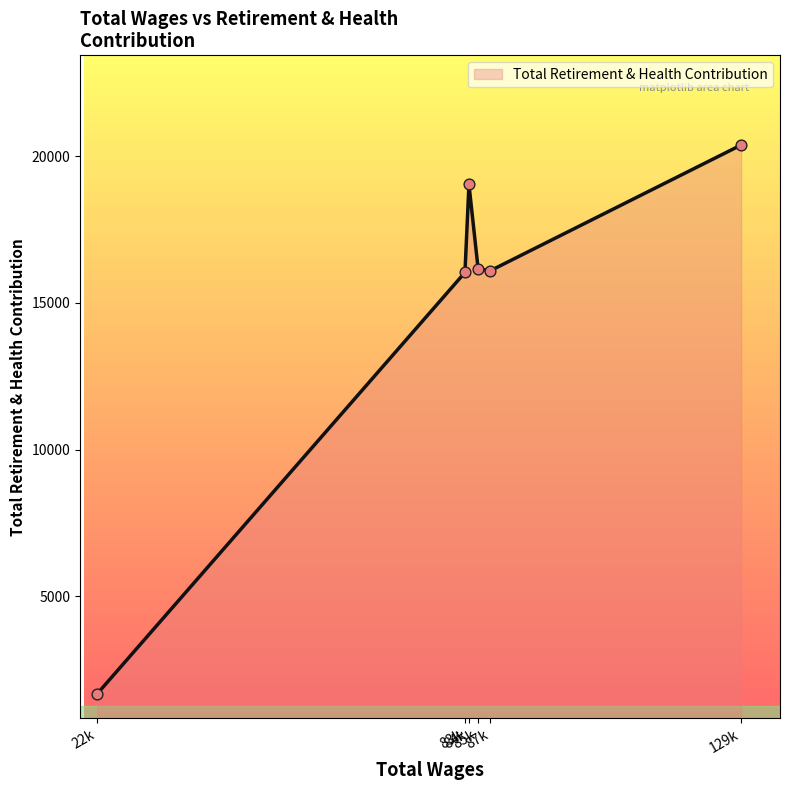

How many interior local valleys (lower than both neighbors) does the data have?

1